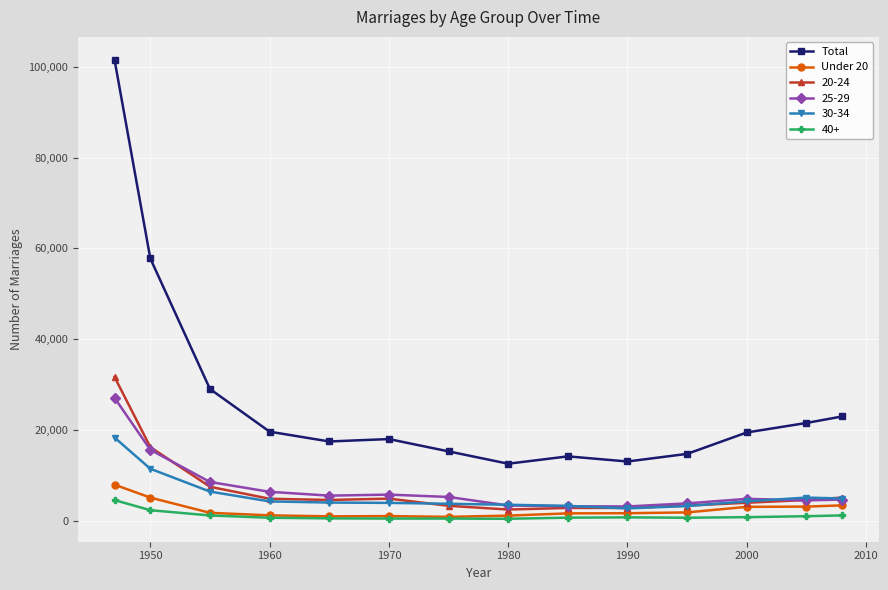

How many series are shown in this chart?

6